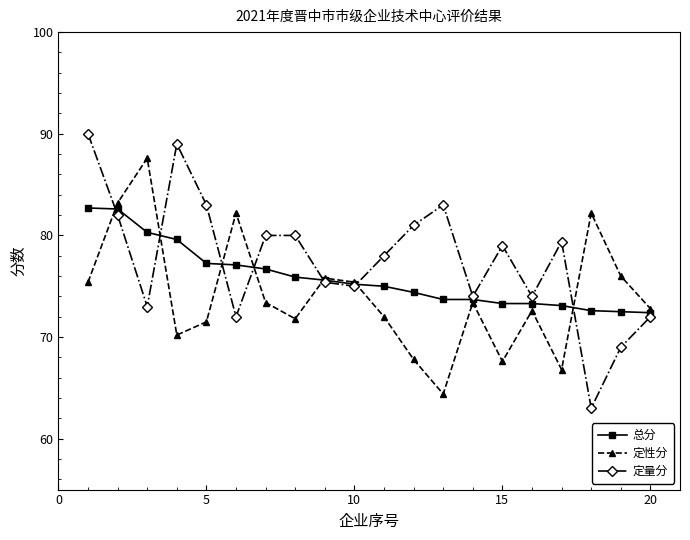

What is the value of the 定量分 point at the 7th from the left?

80.0